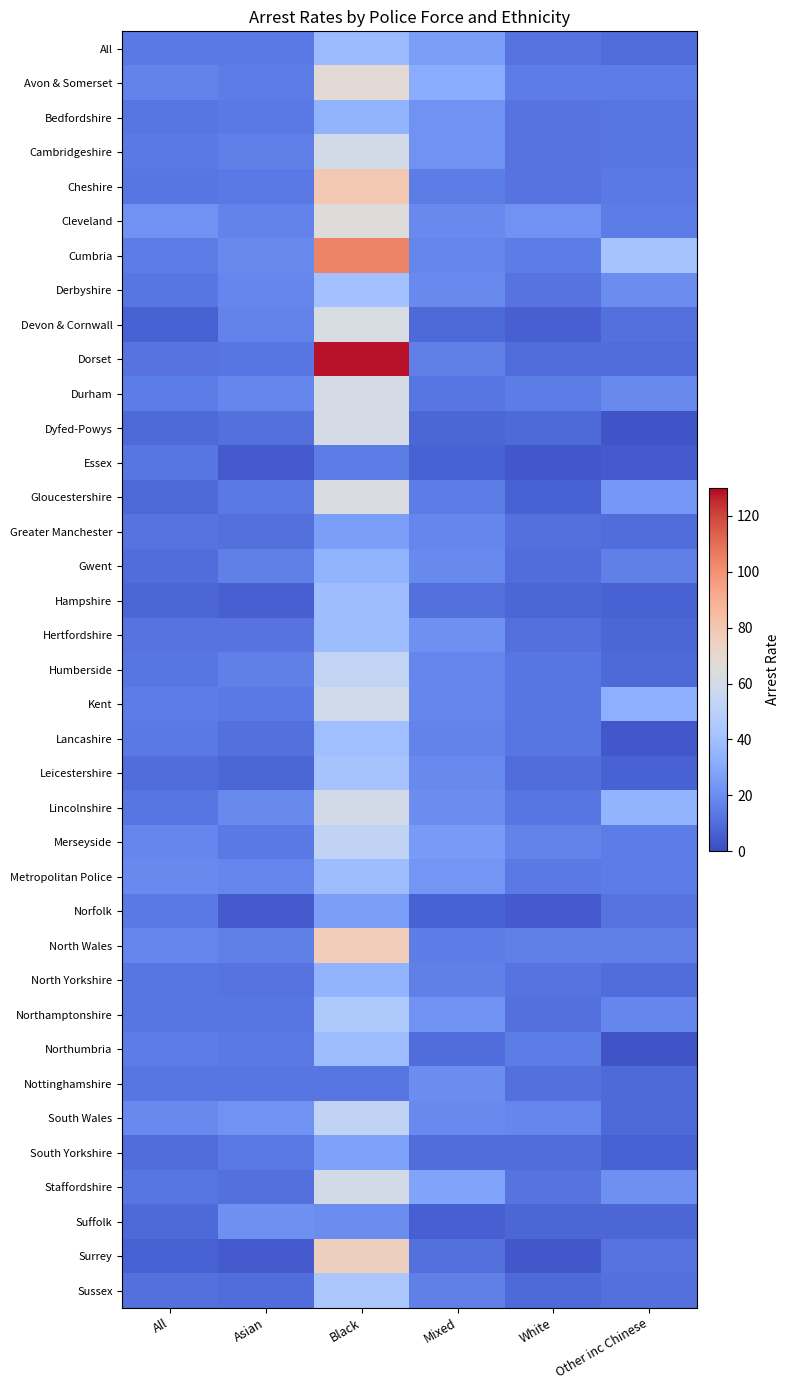

Between Mixed and Other inc Chinese, which is larger?

Mixed